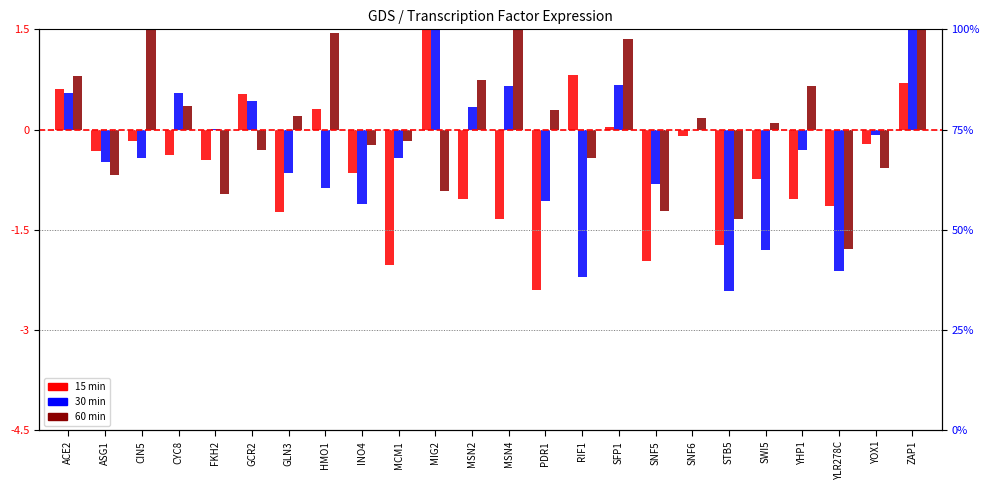

True or false: mean_15min has a value of -0.6 at INO4.

True